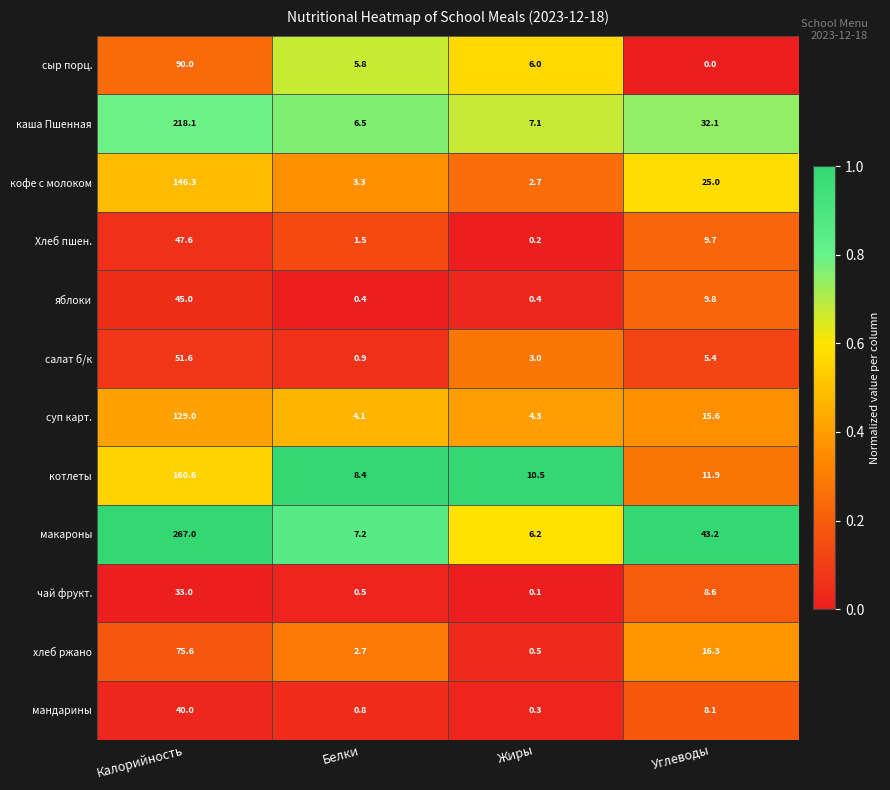

At which label does хлеб ржано first exceed 16?

Калорийность